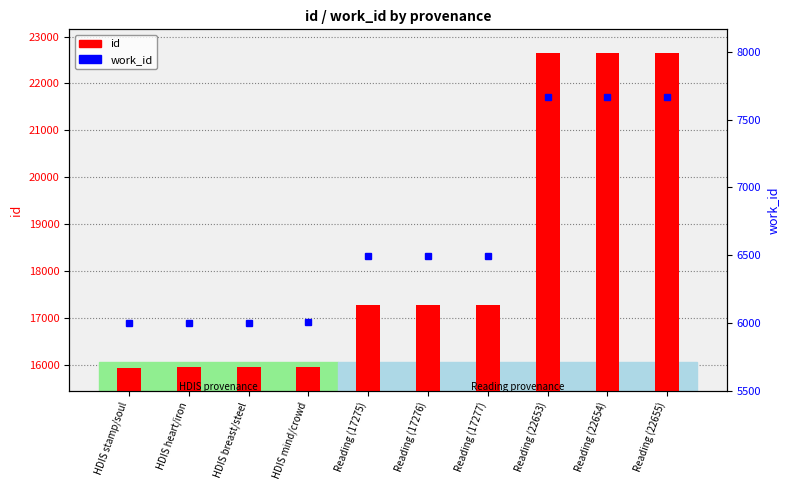

Where does the id series first go above 17276?

Reading (17277)